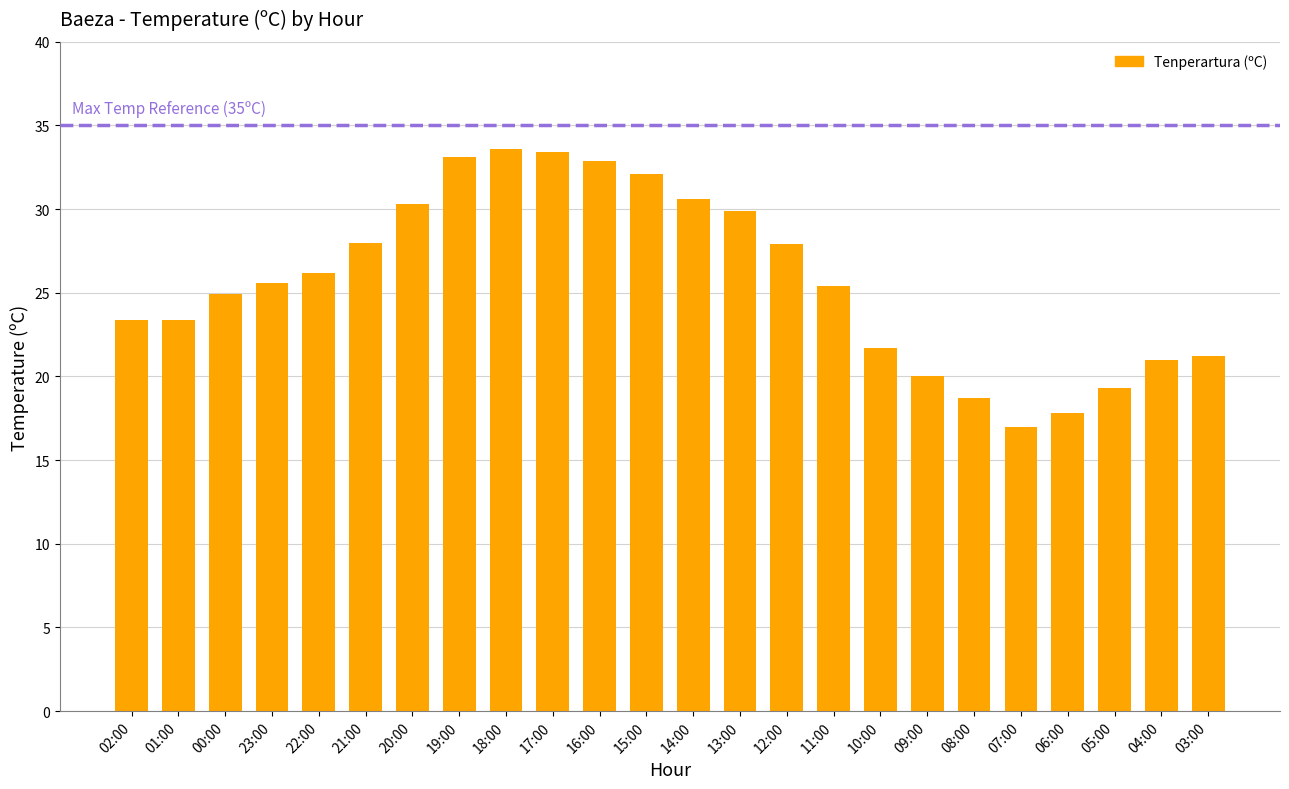

Which has a higher value, 17:00 or 04:00?

17:00